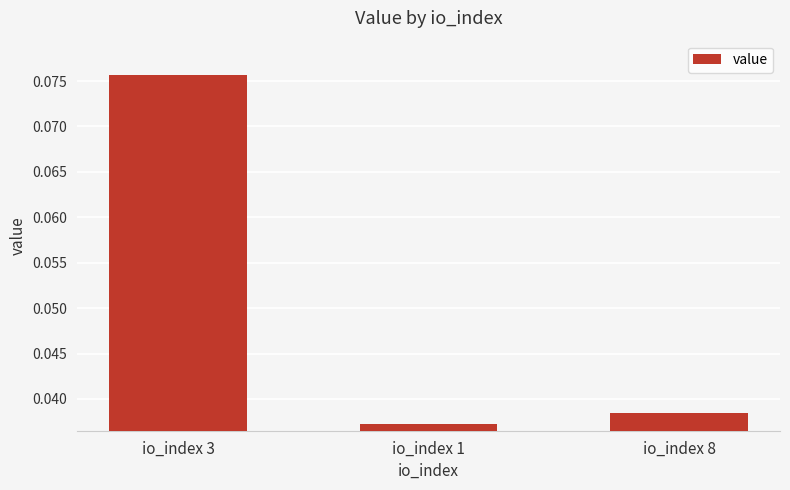

Which category has the highest value across all series?

io_index 3